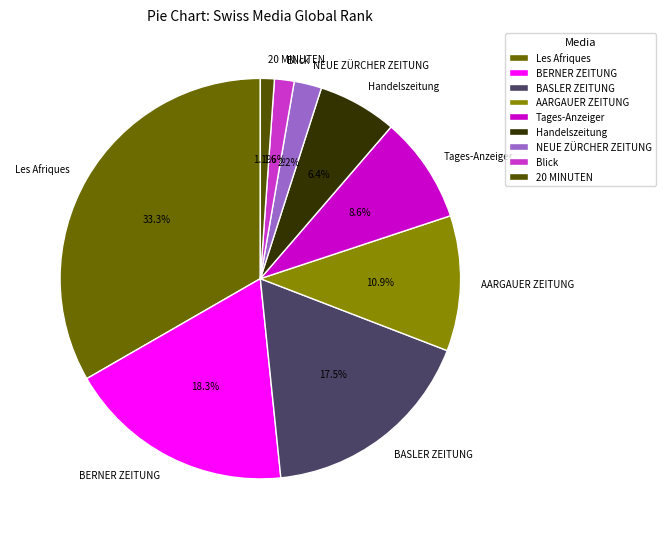

How many slices are in this pie chart?

9